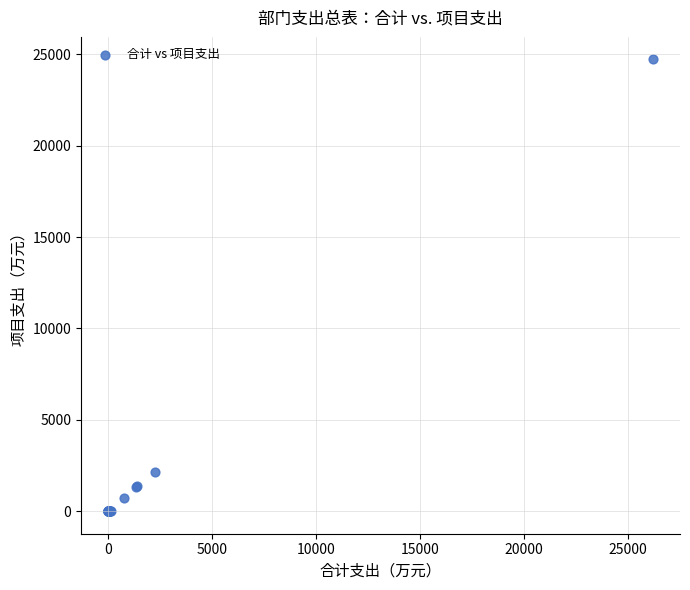

What Y value in the scatter plot is closest to 12362?

2127.9